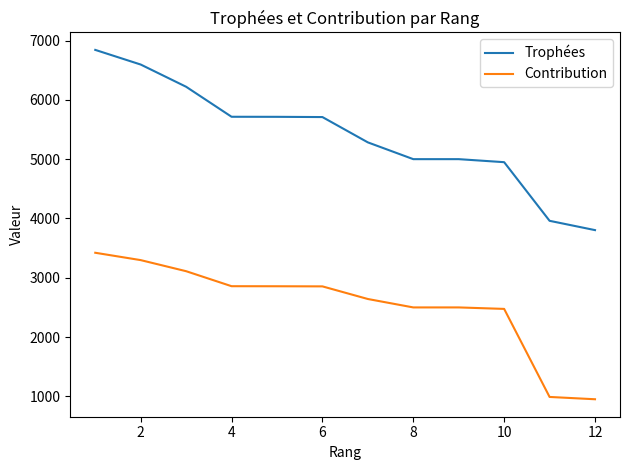

Rank the series by their maximum value, from lowest to highest.

Contribution, Trophées